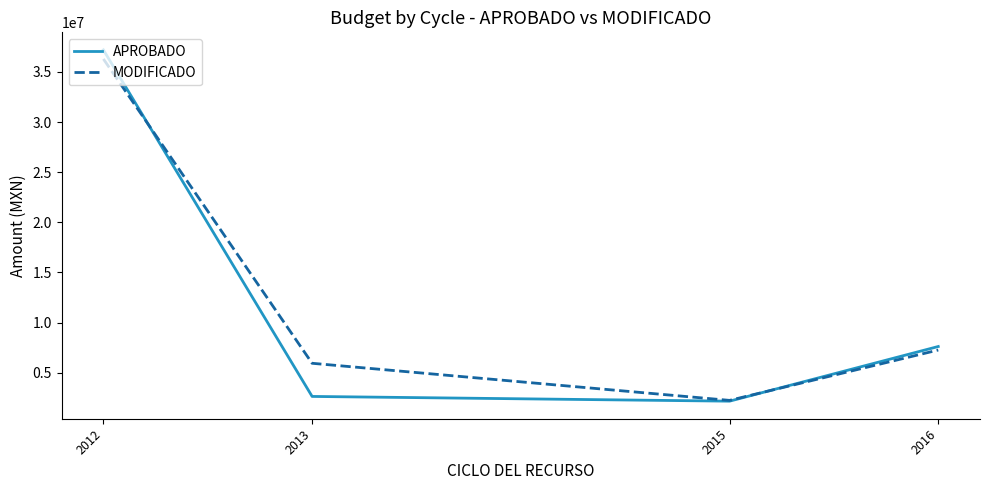

At how many categories does at least one series exceed 36238853?

1